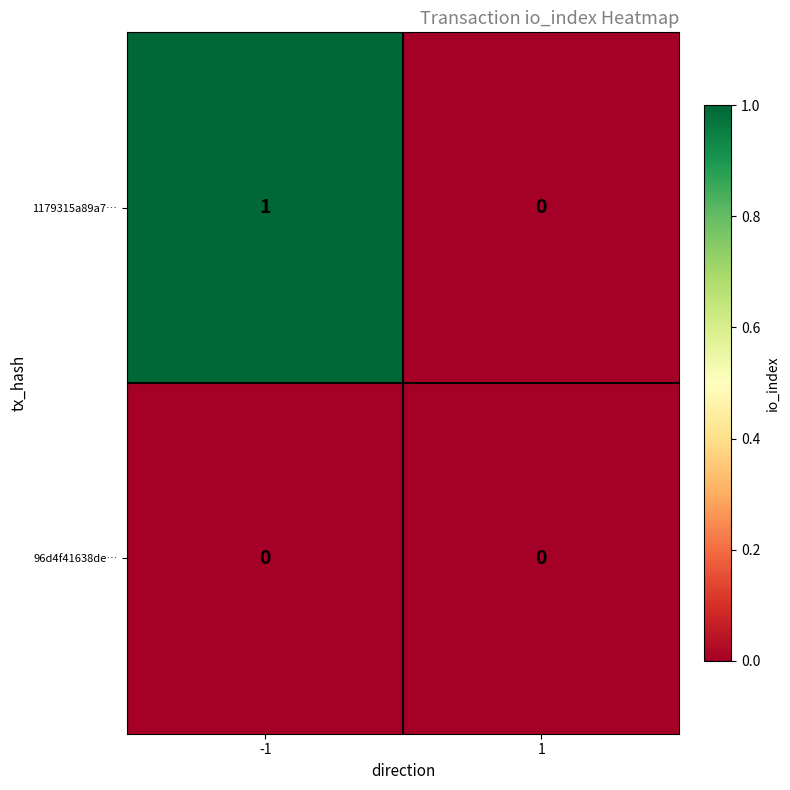

Which series has the largest total across all categories?

1179315a89a7…